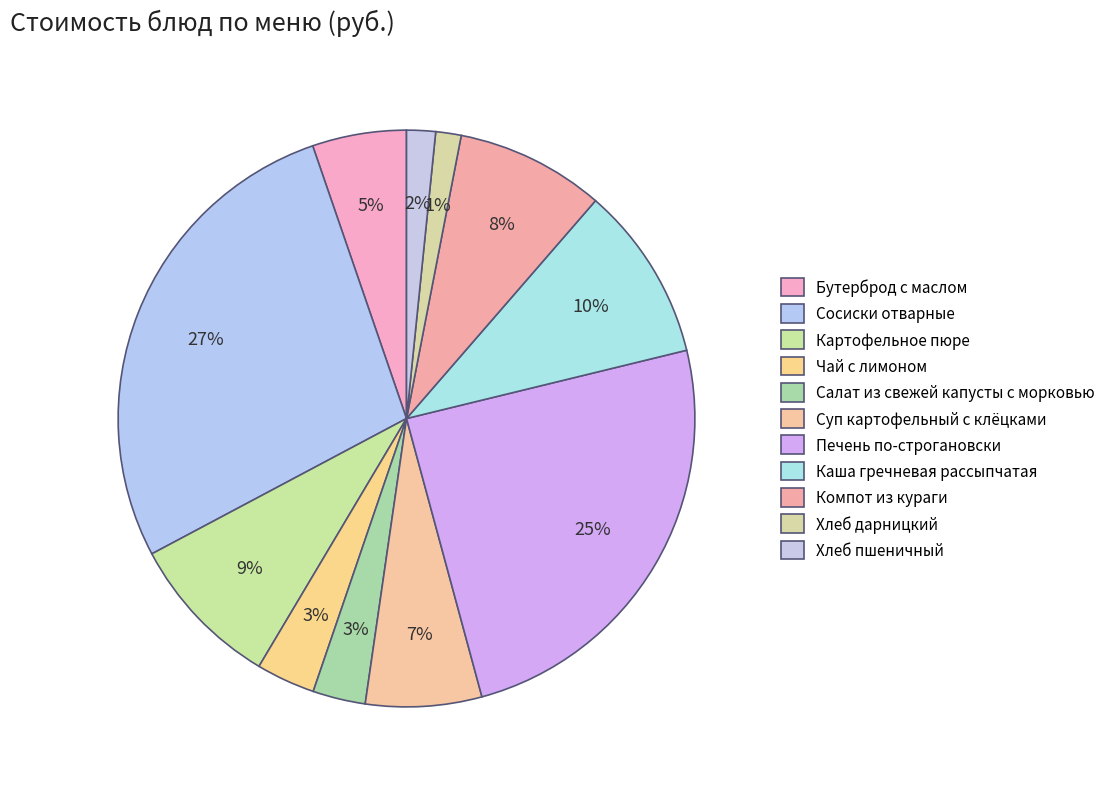

Which slice is the largest?

Сосиски отварные